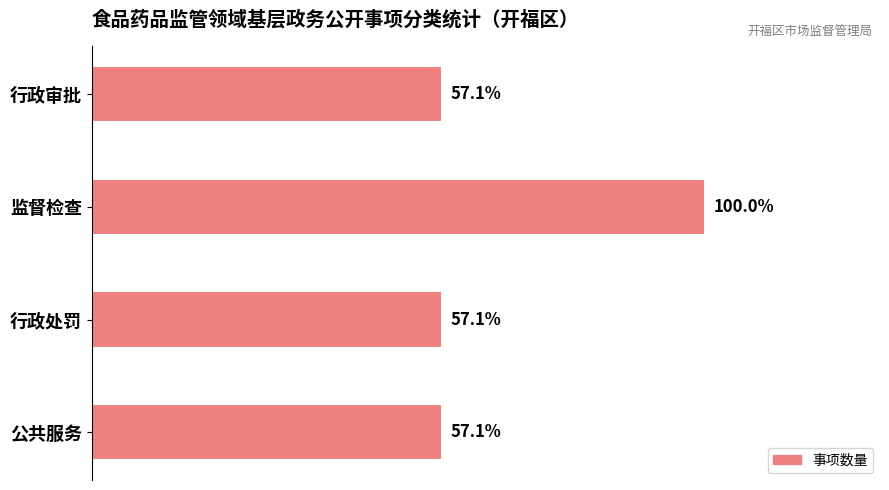

Are the bars horizontal?

Yes